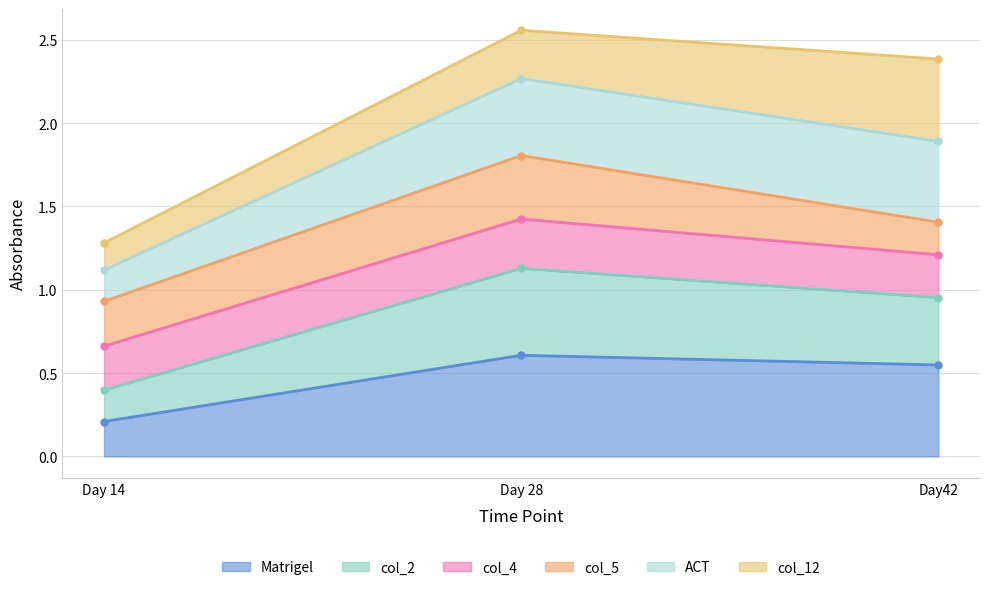

At which label does Matrigel reach its minimum?

Day 14